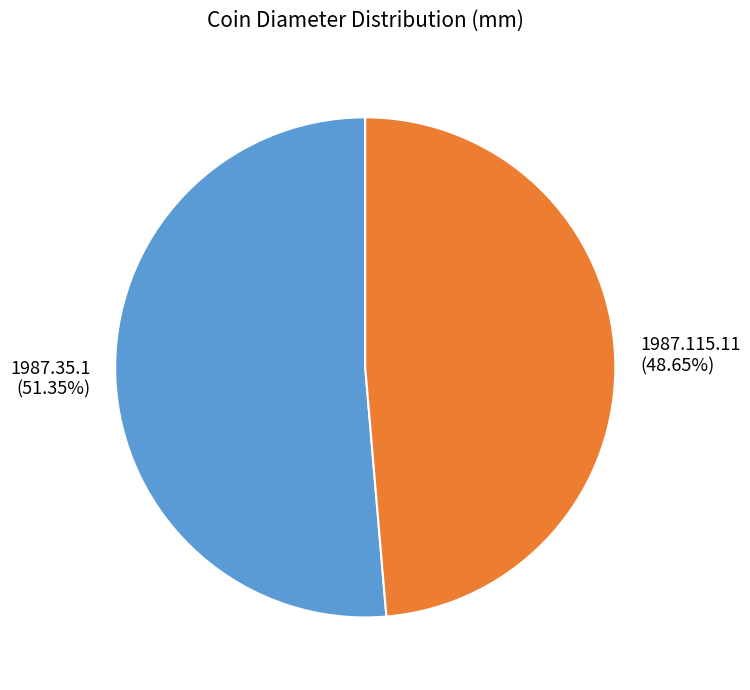

What percentage is NOT represented by 1987.35.1?

48.6%